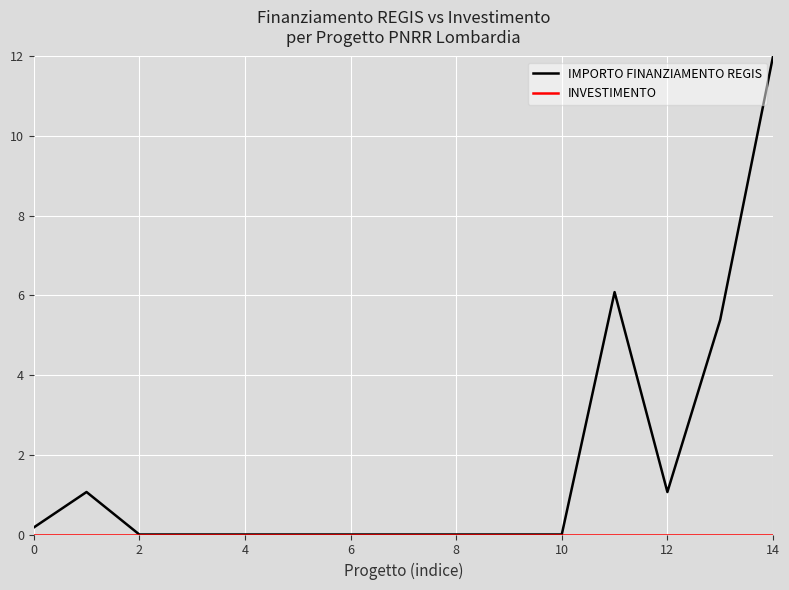

Which series has the largest total across all categories?

IMPORTO FINANZIAMENTO REGIS